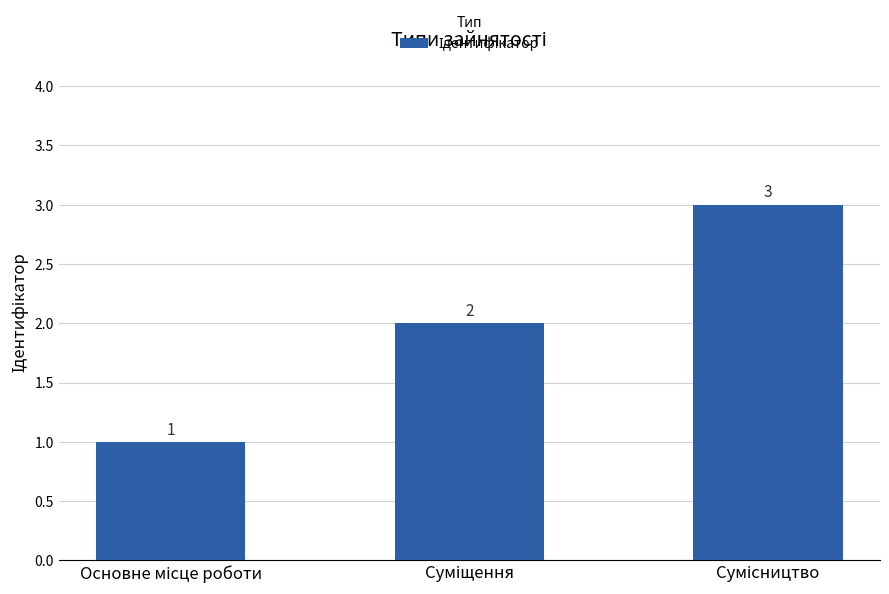

Does the chart contain any negative values?

No